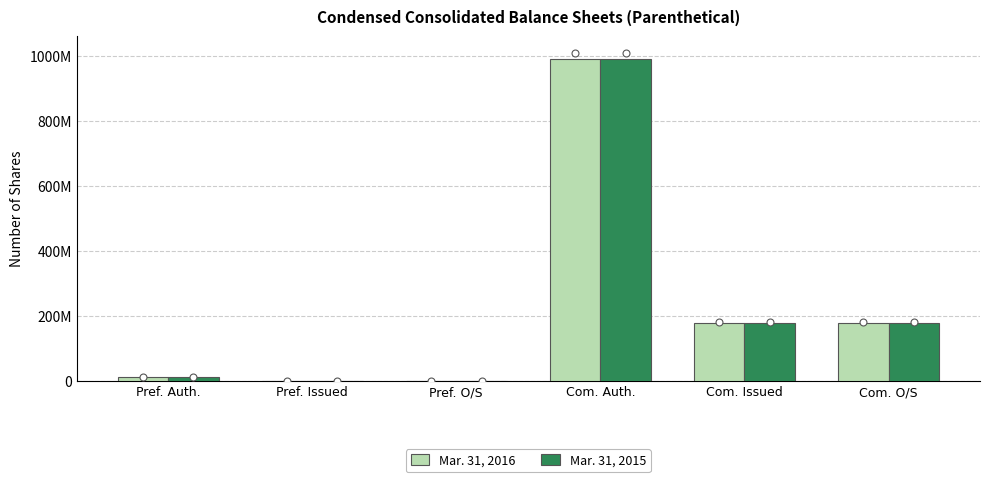

Which series has the largest Y range (max minus min)?

Mar. 31, 2016